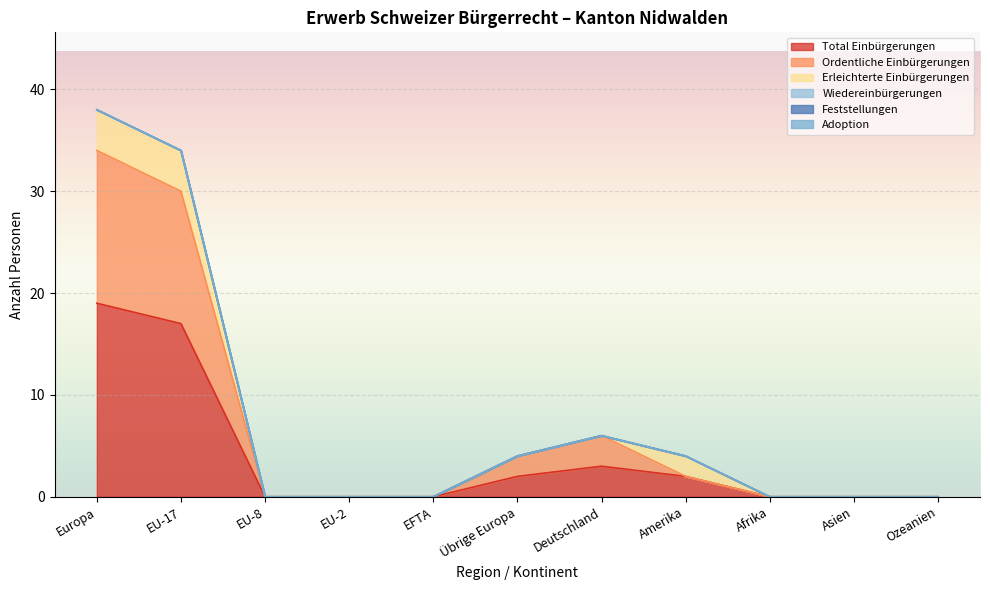

Is the value of Wiedereinbürgerungen at EU-8 greater than the value of Total Einbürgerungen at Afrika?

No